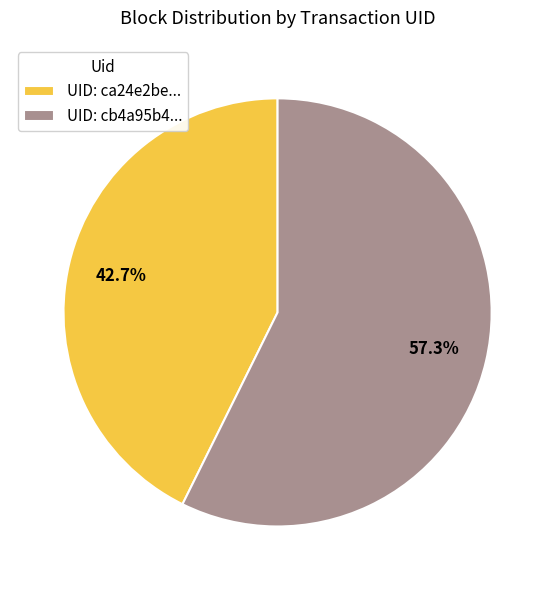

To the nearest percent, what is the difference between the largest and smallest slice percentages?

15%